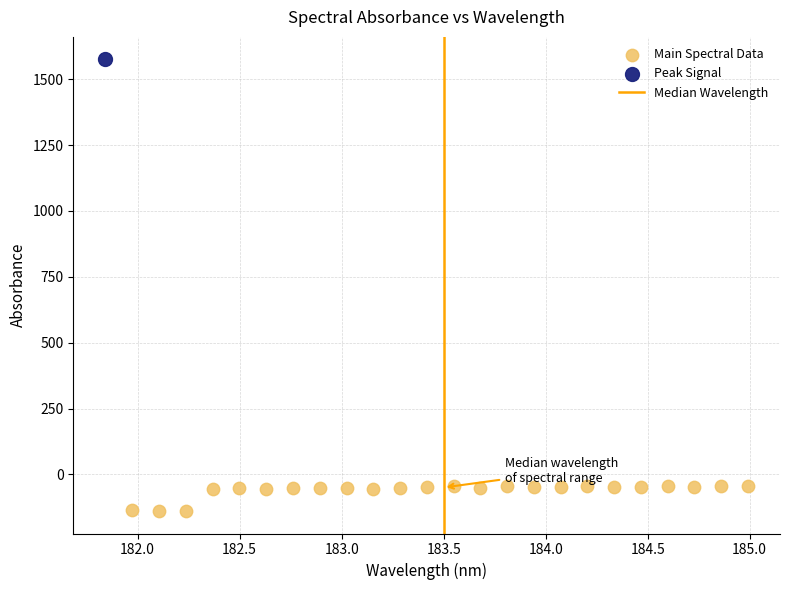

Which series contains the highest Y value?

Peak Signal